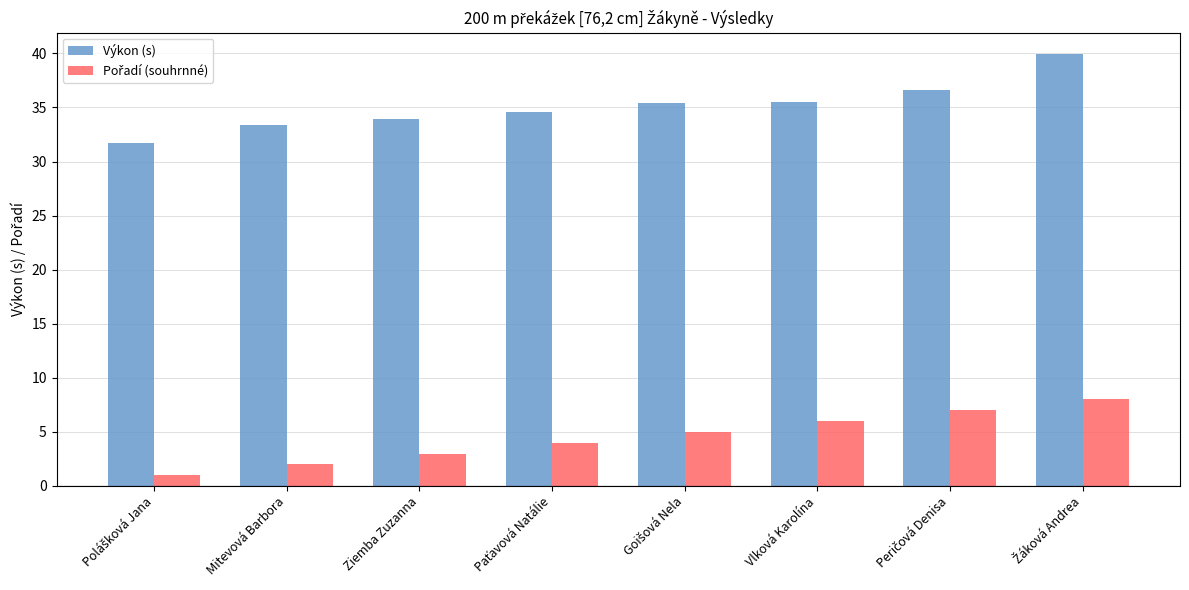

How many groups of bars are there?

8